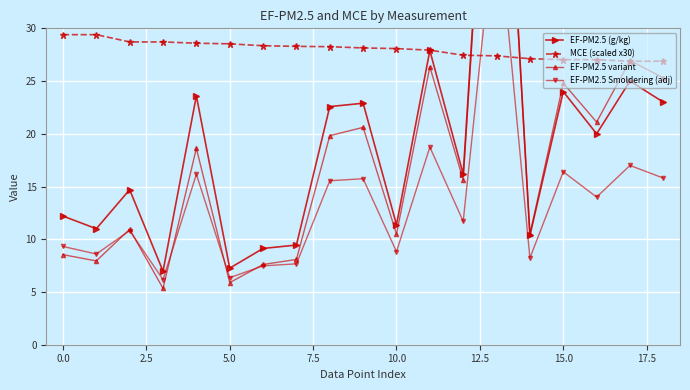

True or false: MCE (scaled x30) has a value of 27.9 at 11.

True